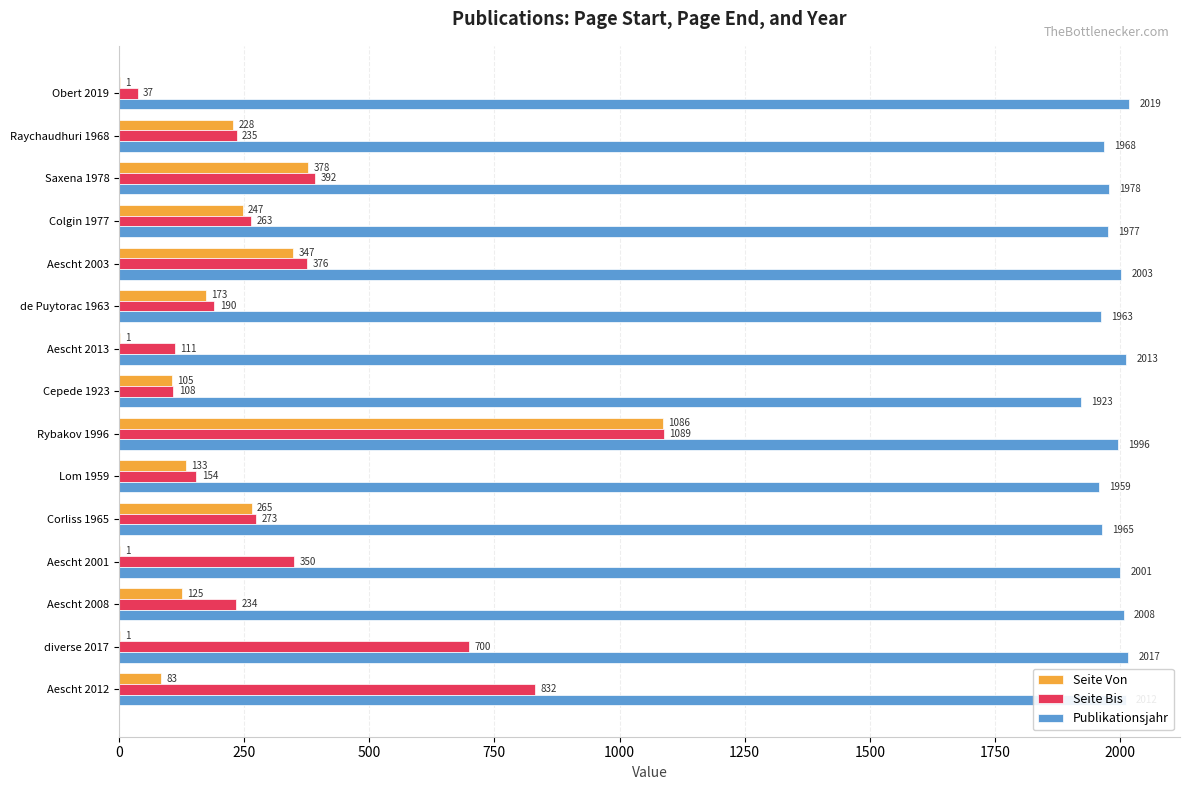

Where is Publikationsjahr nearest to the value 1971?

Raychaudhuri 1968